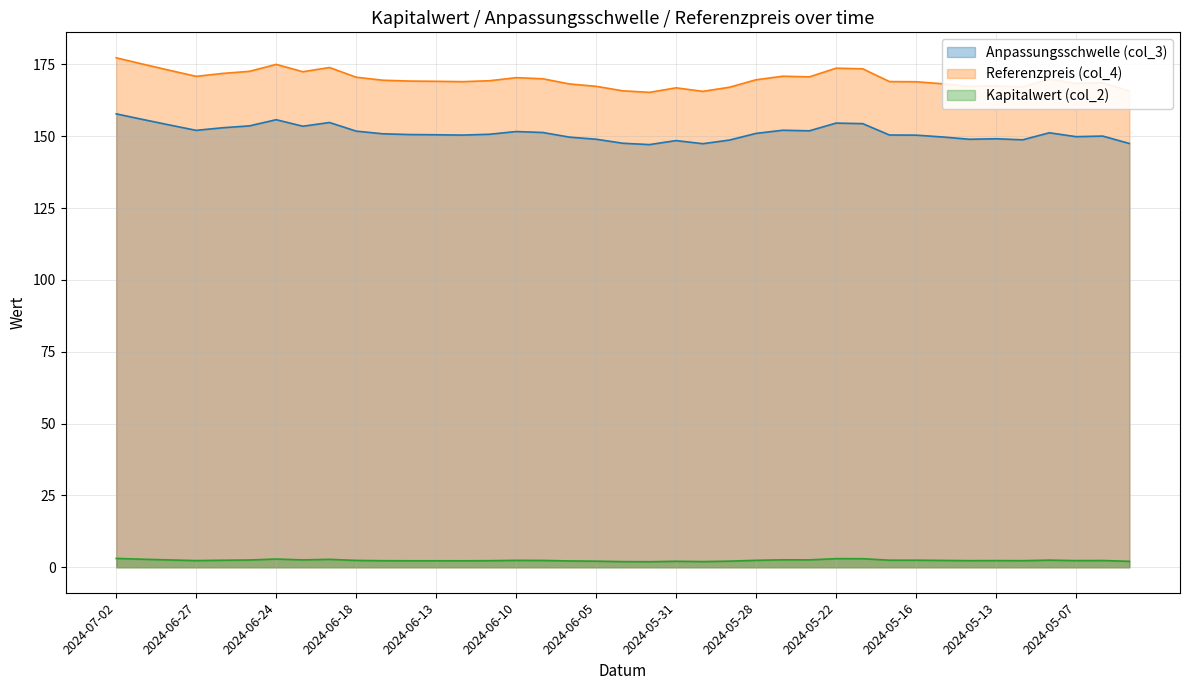

What is the difference between the Anpassungsschwelle (col_3) values at 2024-05-14 and 2024-05-31?

0.5